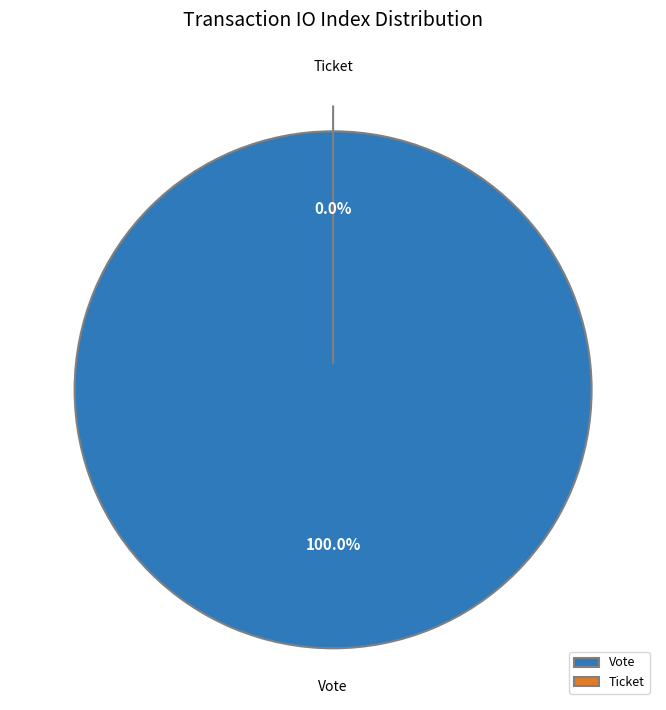

Rank the categories by value from highest to lowest.

Vote, Ticket